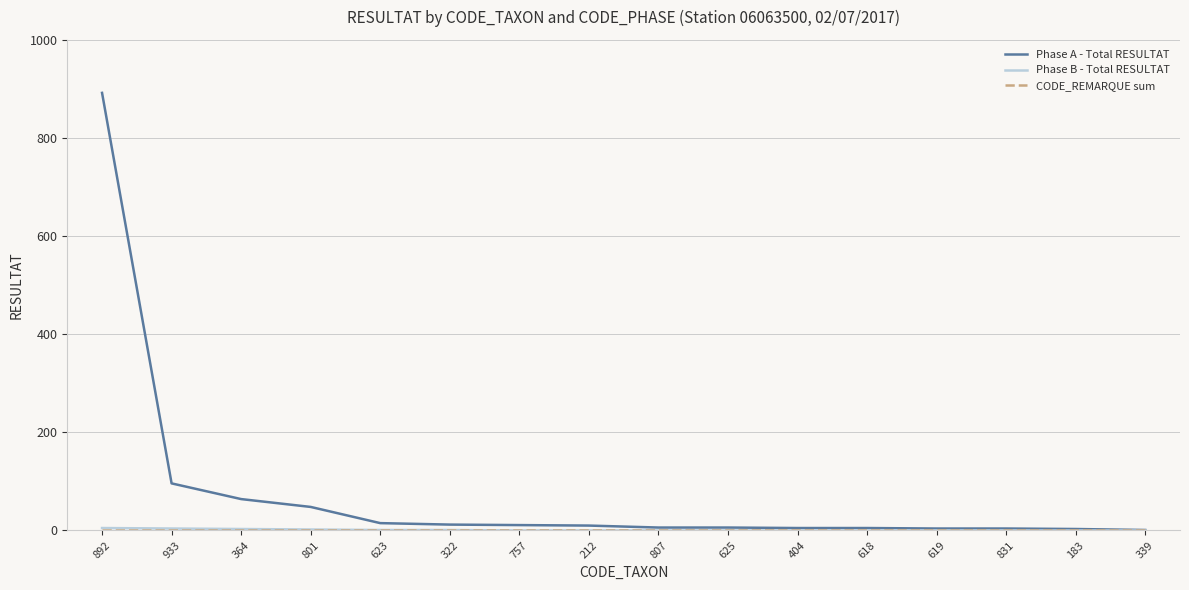

Which series has the largest total across all categories?

Phase A - Total RESULTAT